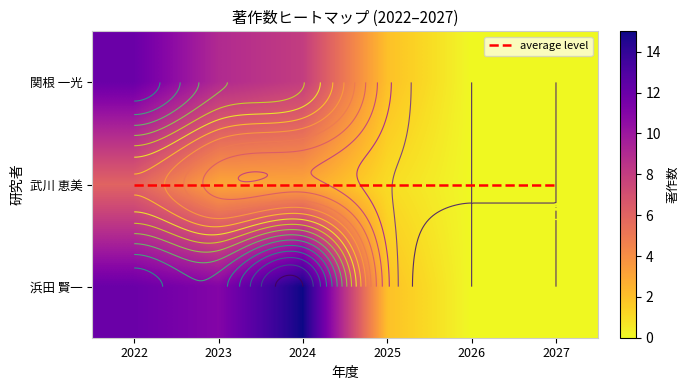

Reading left to right, what are all the values shown in this chart?

関根 一光: 2022=12	2023=9	2024=8	2025=2	2026=0	2027=0
武川 恵美: 2022=6	2023=3	2024=3	2025=1	2026=0	2027=0
浜田 賢一: 2022=12	2023=11	2024=15	2025=2	2026=0	2027=0